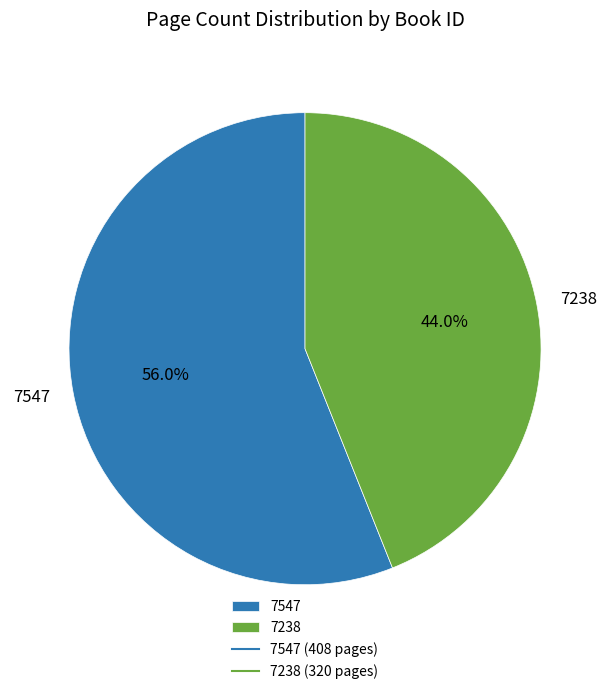

Which category has the biggest portion of the pie?

7547